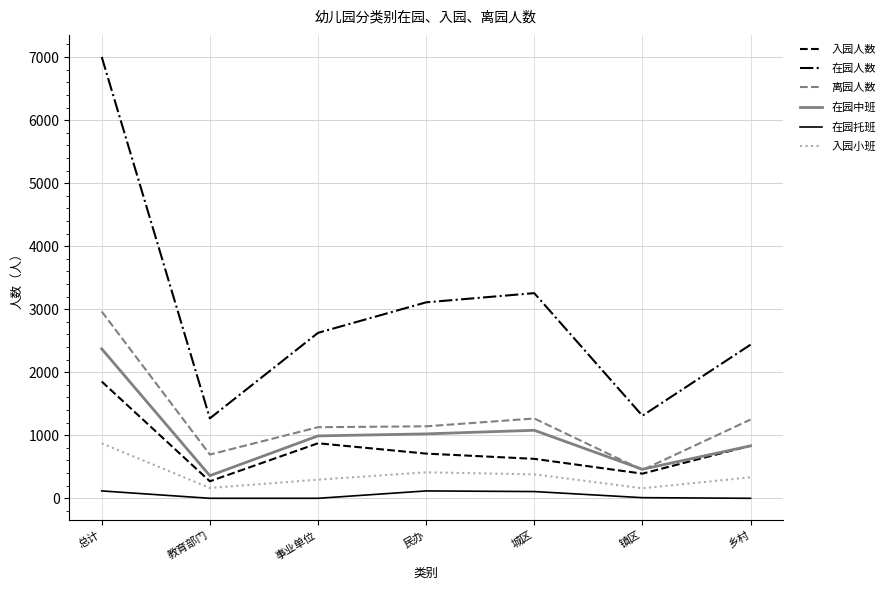

What is the maximum value for 在园托班?

117